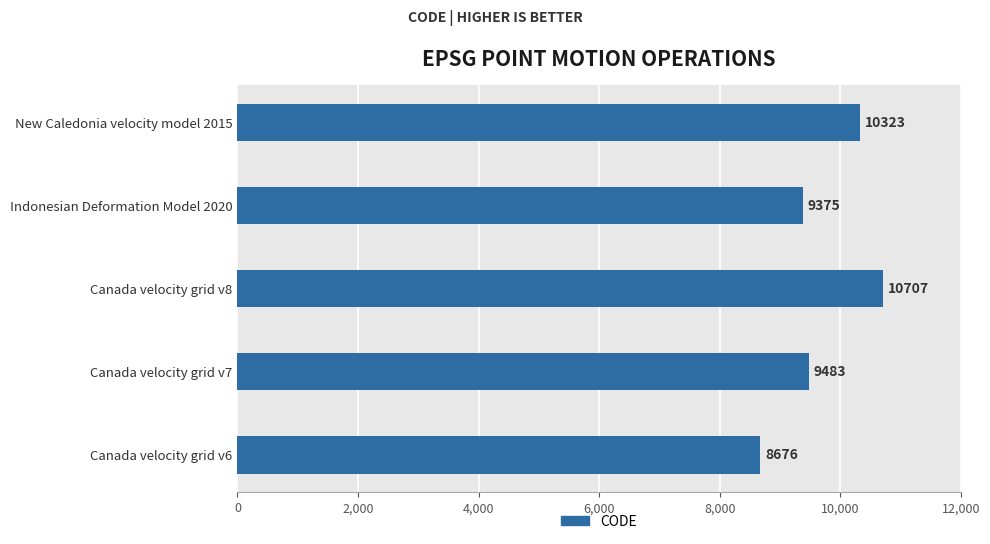

Rank the categories by value from lowest to highest.

Canada velocity grid v6, Indonesian Deformation Model 2020, Canada velocity grid v7, New Caledonia velocity model 2015, Canada velocity grid v8